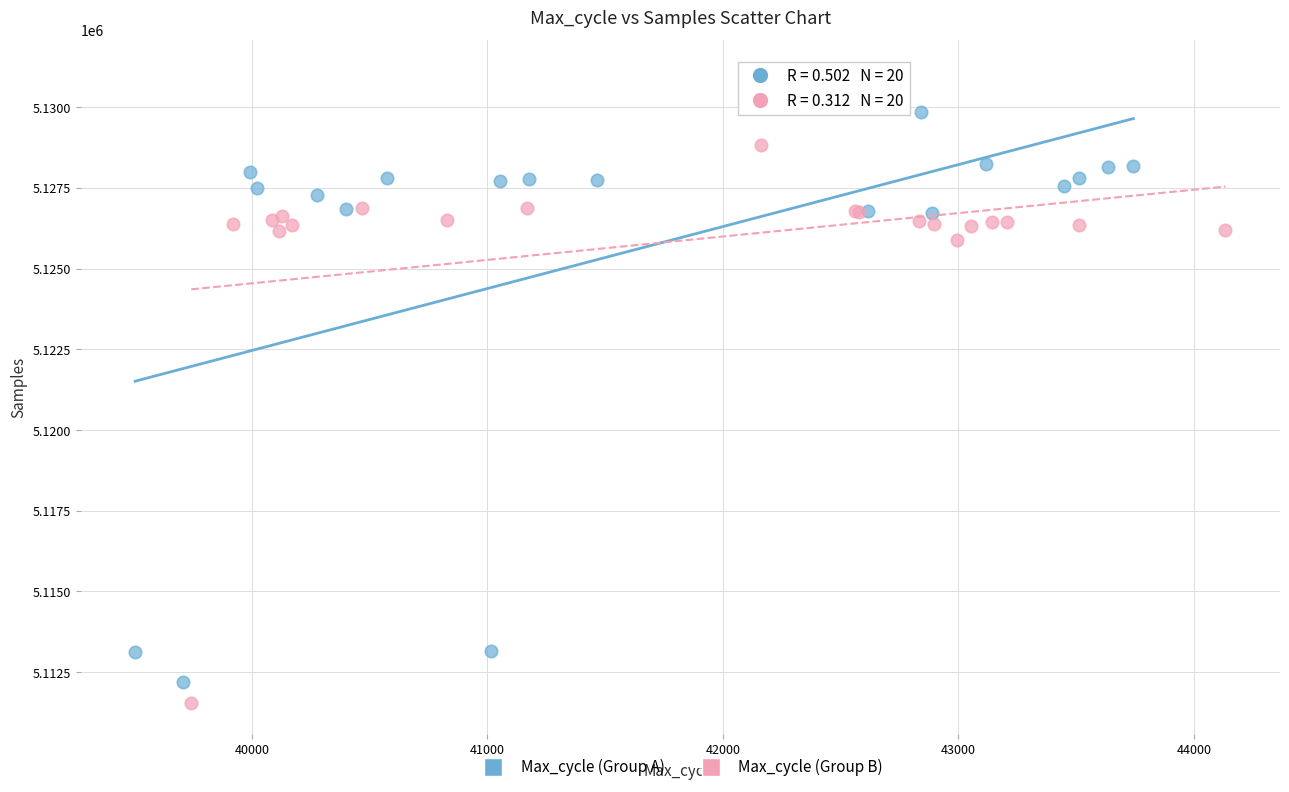

Which series reaches the maximum Y coordinate?

Max_cycle (Group A)